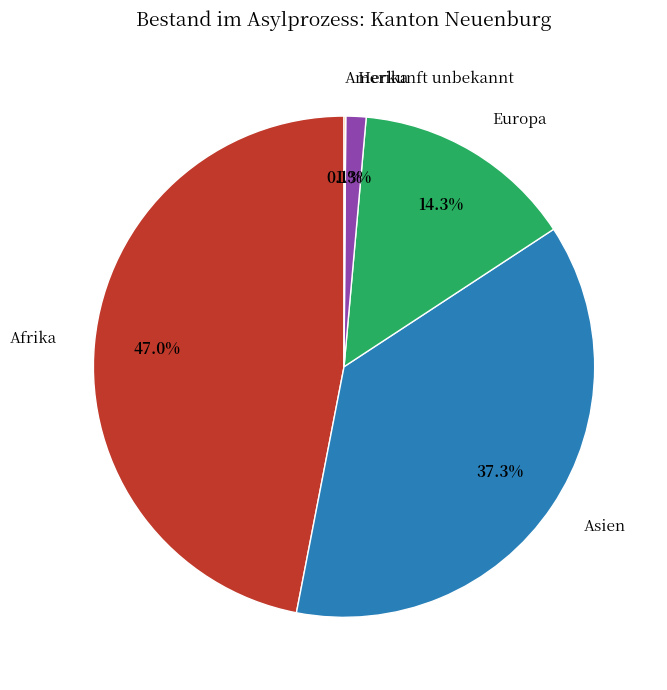

To the nearest percent, what percentage of the pie is Herkunft unbekannt?

1%